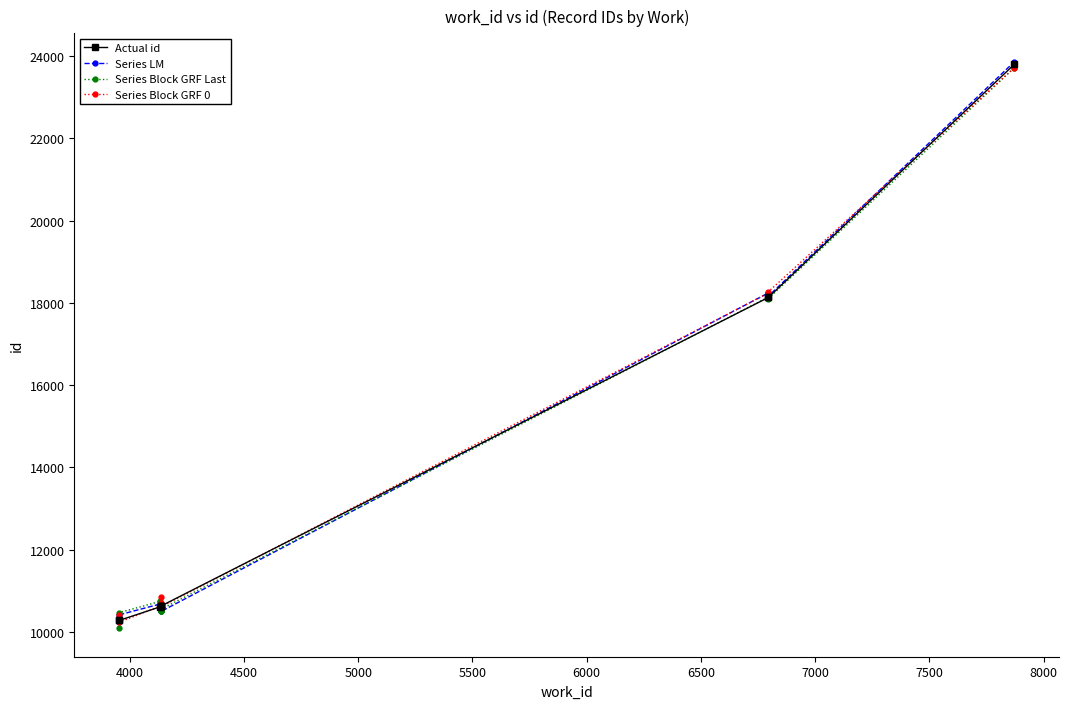

Which series has the widest spread of values?

Series Block GRF Last